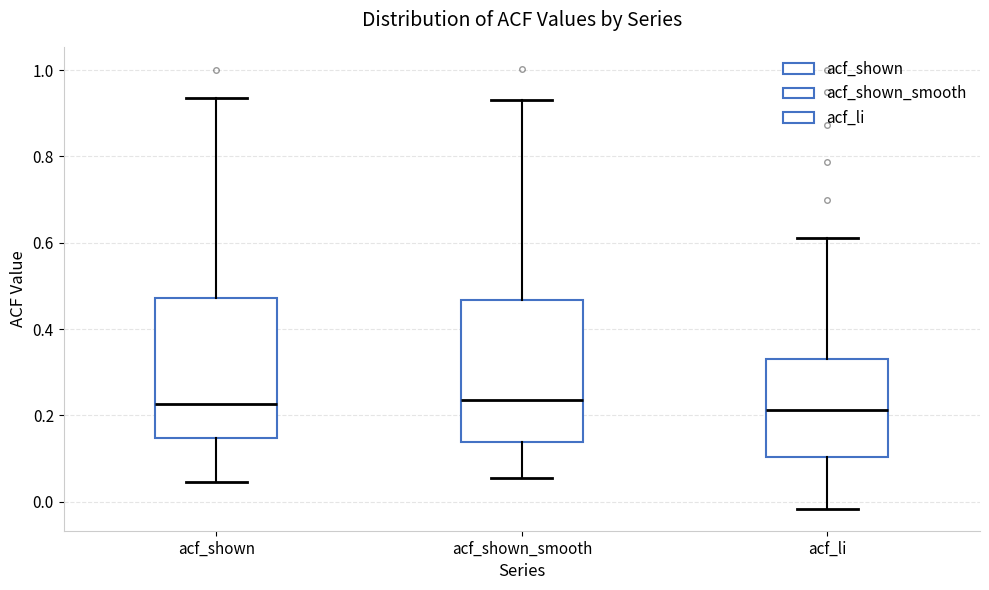

Reading left to right, read every box against the y-axis: the position of its median line, the range the box covers, and the ends of its whiskers. The values are not printed on the chart, so give them approximately, as read against the axis.

acf_shown: median 0.22, box 0.14 to 0.48, whiskers 0.04 to 0.94
acf_shown_smooth: median 0.24, box 0.14 to 0.46, whiskers 0.06 to 0.94
acf_li: median 0.22, box 0.10 to 0.34, whiskers -0.02 to 0.62